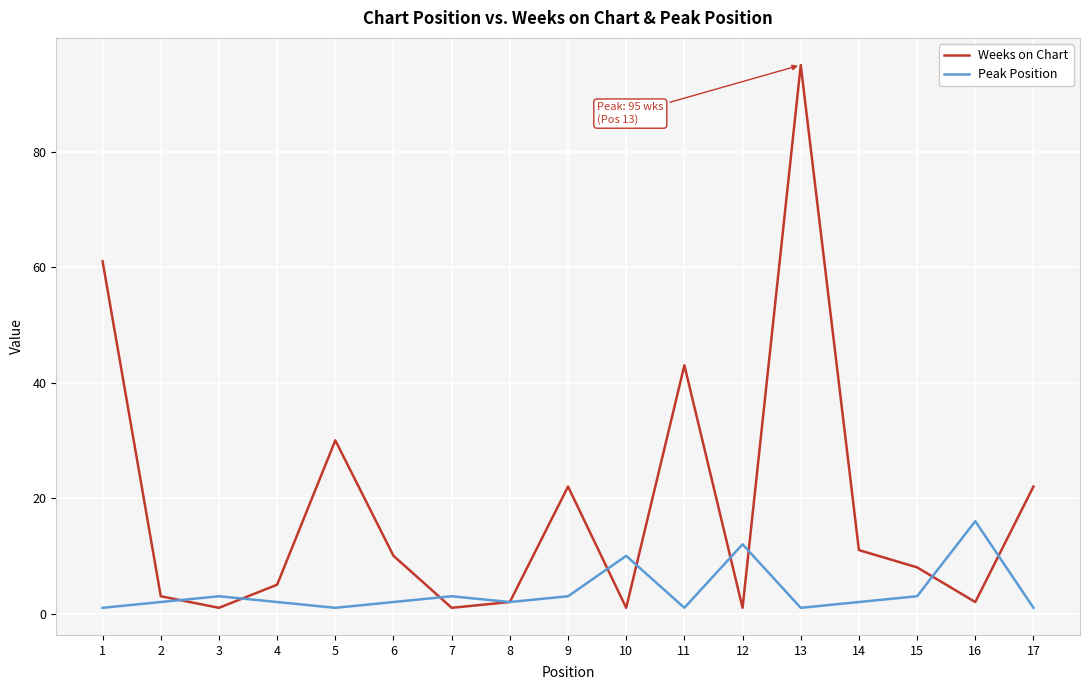

True or false: Weeks on Chart has a value of 39 at 9.

False